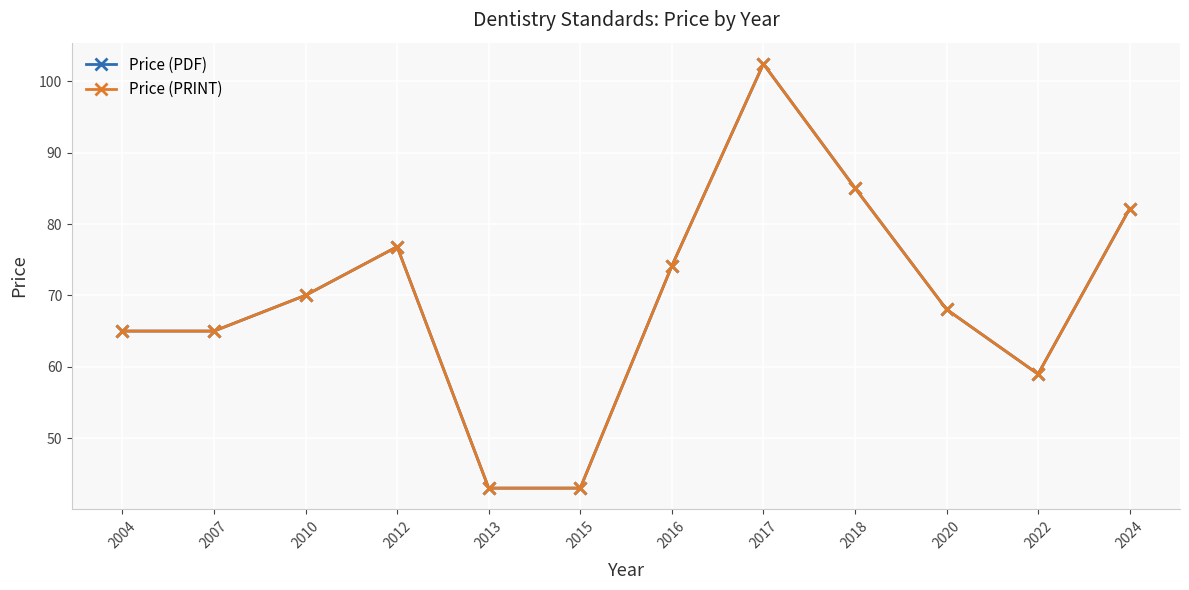

What is the difference between the second highest and second lowest values in the Price (PRINT) series?

42.0